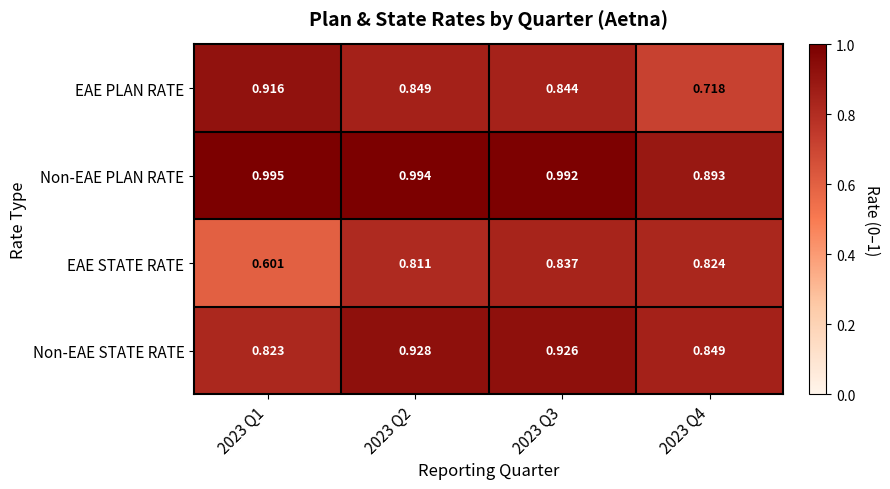

Between 2023 Q1 and 2023 Q3, which series saw the biggest shift?

EAE STATE RATE